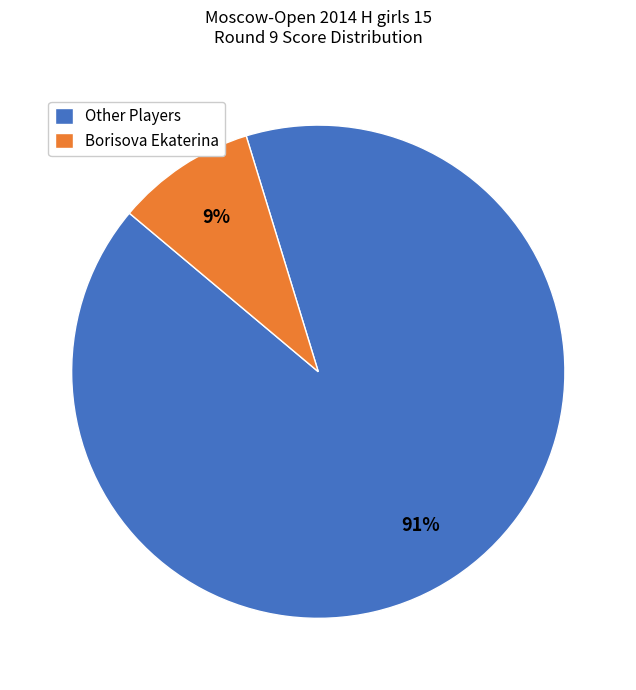

Does Borisova Ekaterina represent more than half of the total?

No